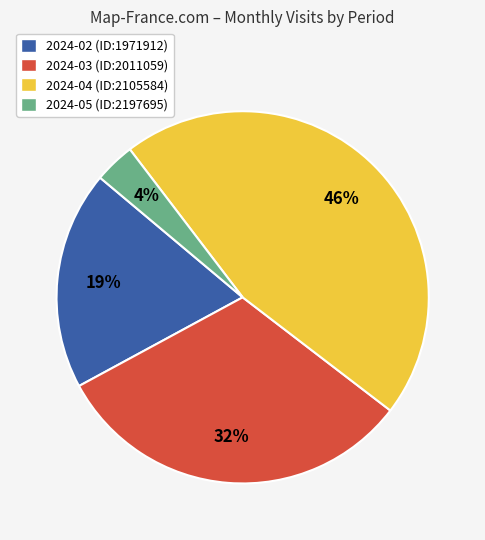

Is there a majority slice in this chart?

No